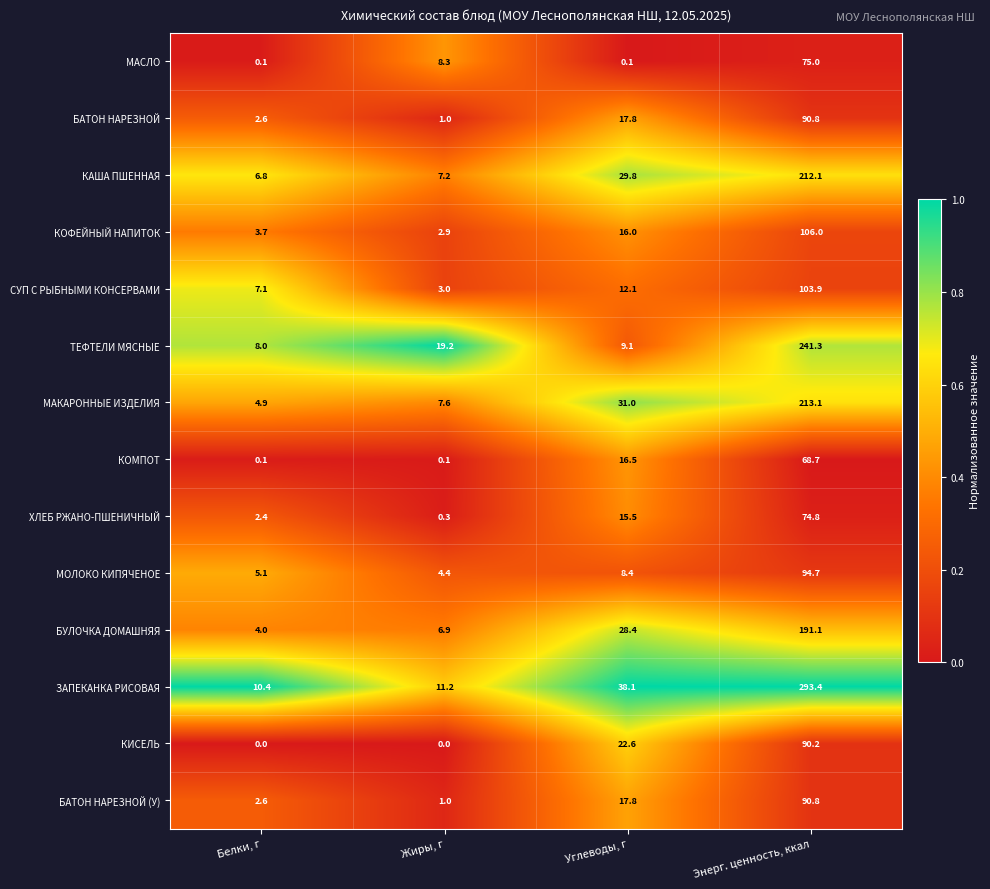

How many categories are shown in the chart?

4